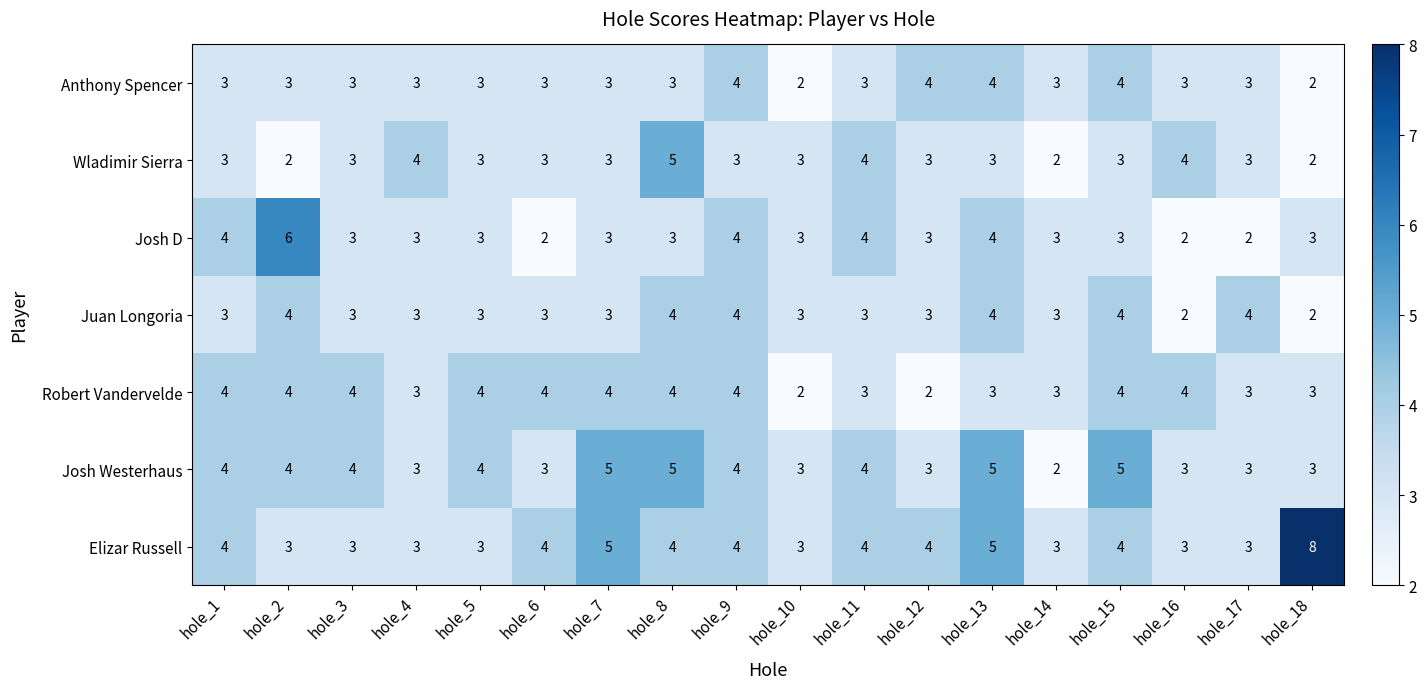

Which series has the largest range (max minus min)?

Elizar Russell